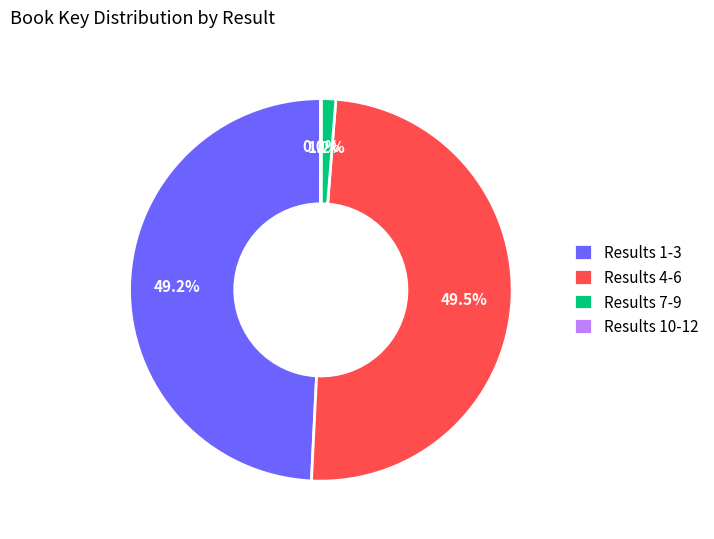

What is the total percentage of Results 4-6 and Results 7-9?

50.8%